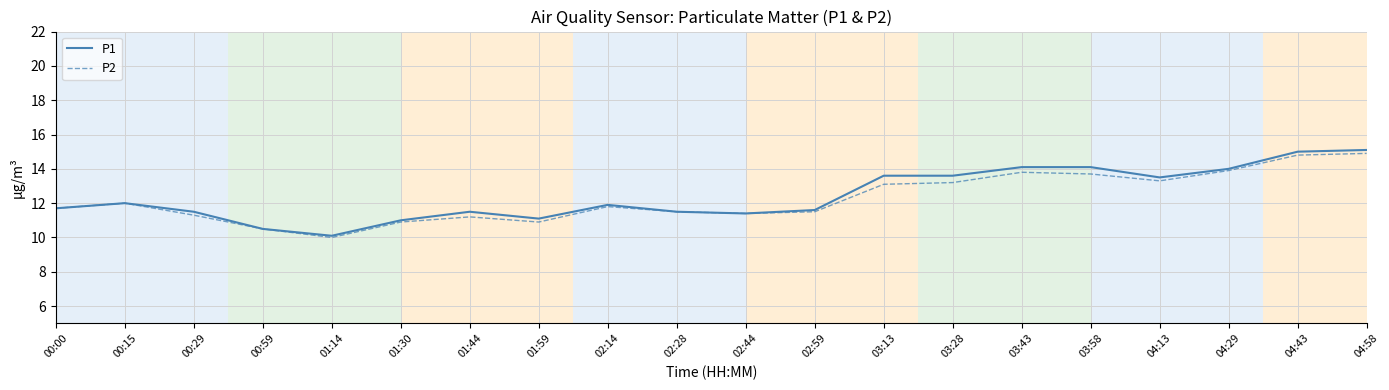

The P2 series shows 11.8 at 02:14. True or false?

True